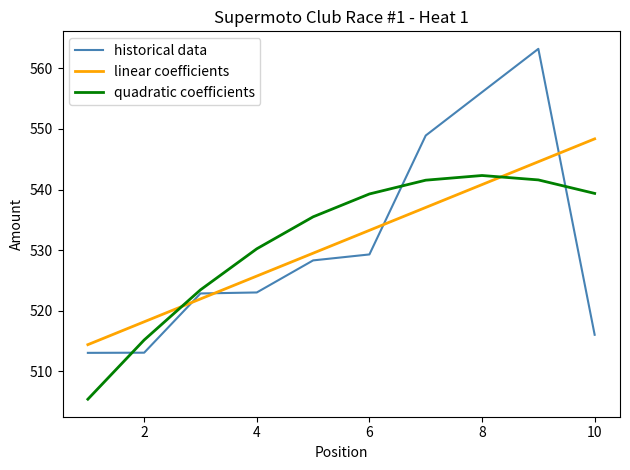

What are all the series names shown in the legend?

historical data, linear coefficients, quadratic coefficients